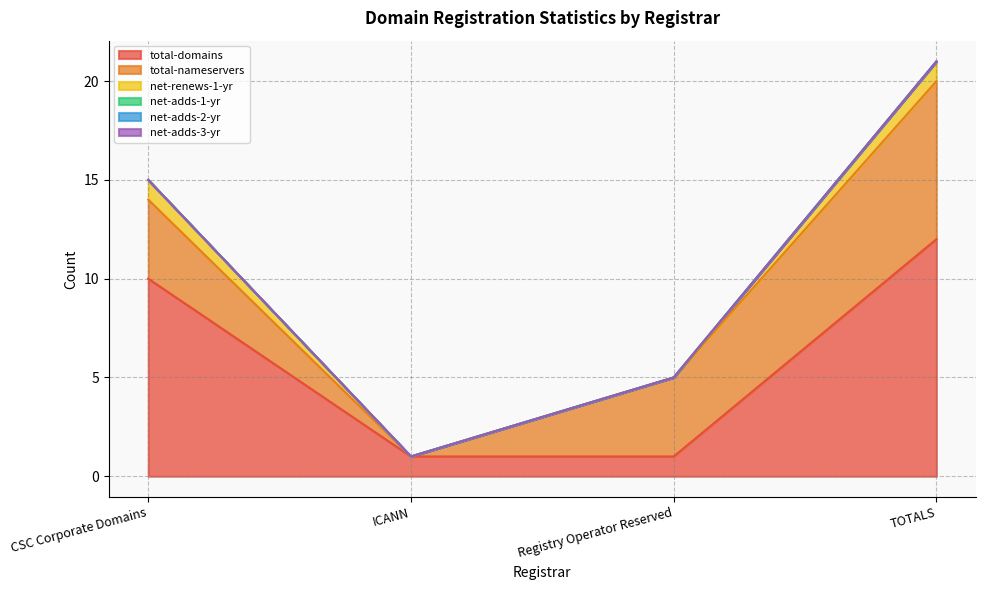

At which category is the sum across all series the highest?

TOTALS